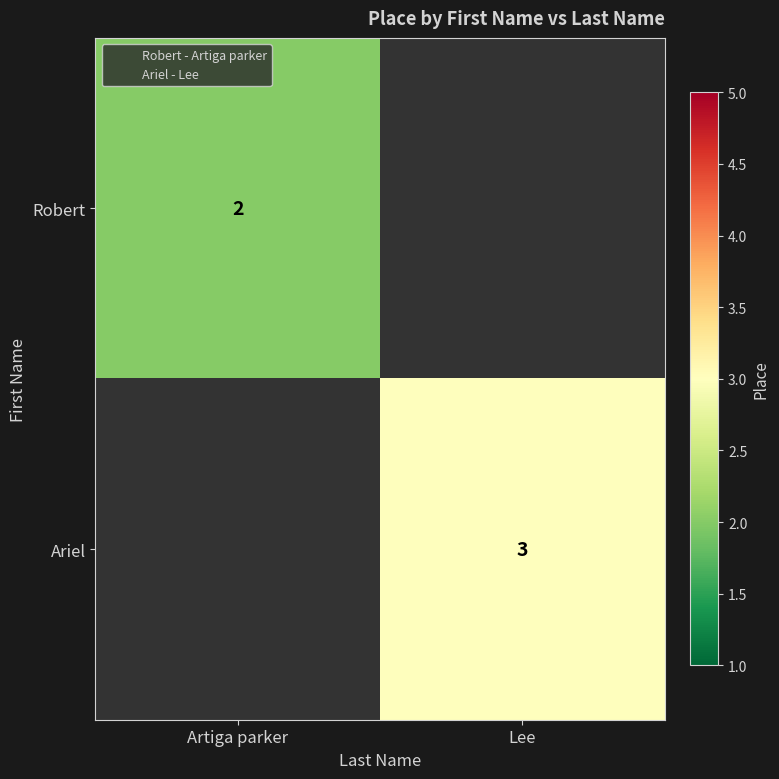

At how many categories does at least one series exceed 2?

1